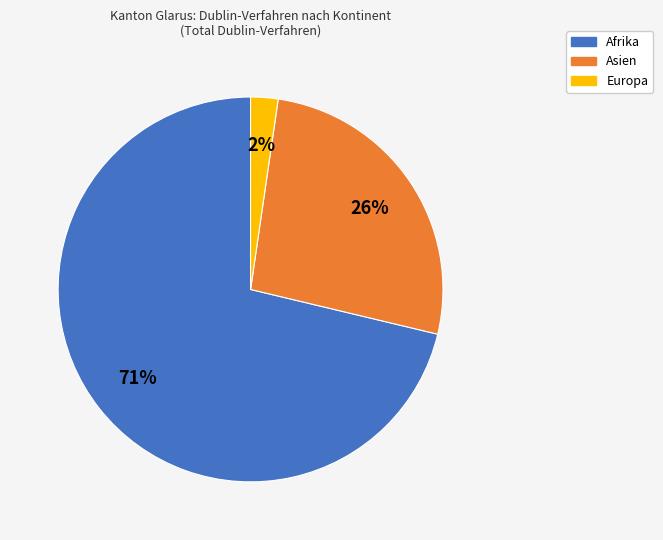

Is there any slice that represents more than half of the pie?

Yes